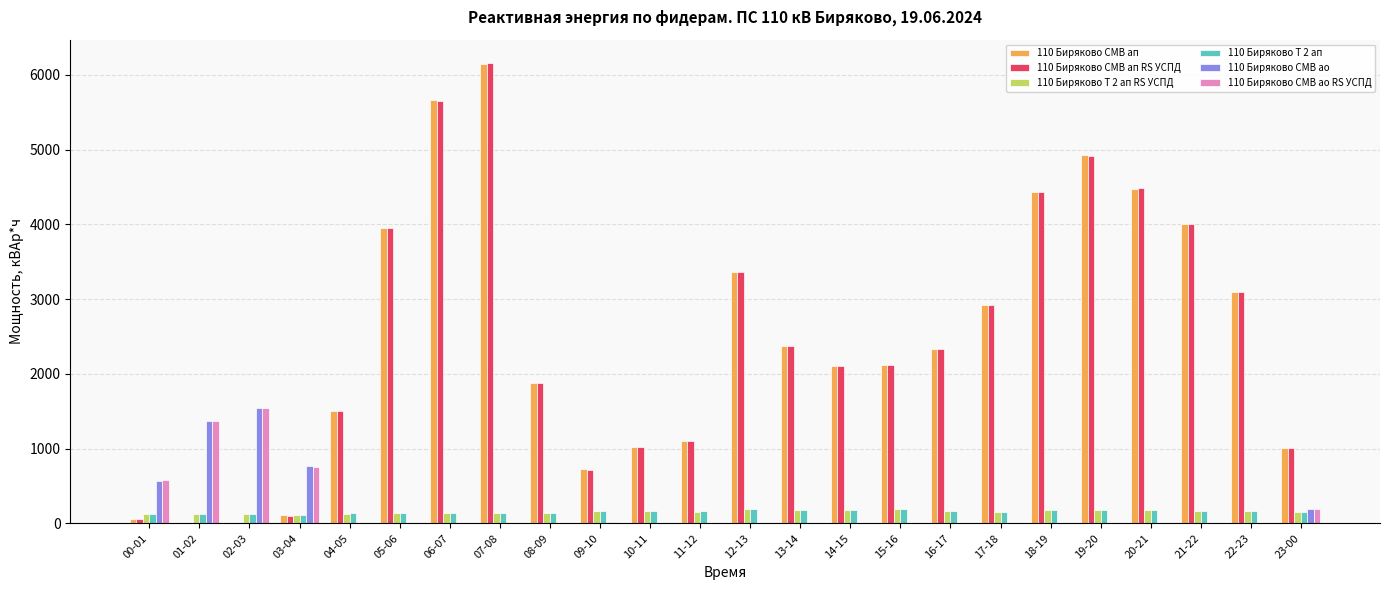

What is the total value across all series at 16-17?

4996.2